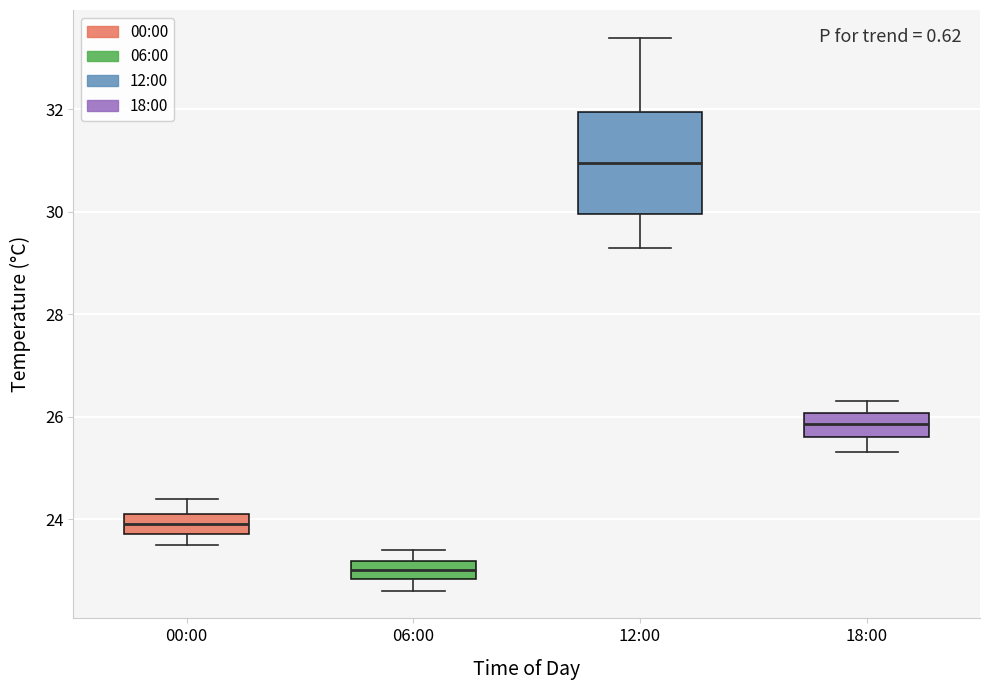

Reading left to right, transcribe this box plot: for each box, give where its median line is, the range the box spans, and where its two whiskers end, as read against the y-axis. The values are not printed on the chart, so give them approximately, as read against the axis.

00:00: median 24.0, box 23.8 to 24.2, whiskers 23.6 to 24.4
06:00: median 23.0, box 22.8 to 23.2, whiskers 22.6 to 23.4
12:00: median 31.0, box 30.0 to 32.0, whiskers 29.4 to 33.4
18:00: median 25.8, box 25.6 to 26.0, whiskers 25.4 to 26.4